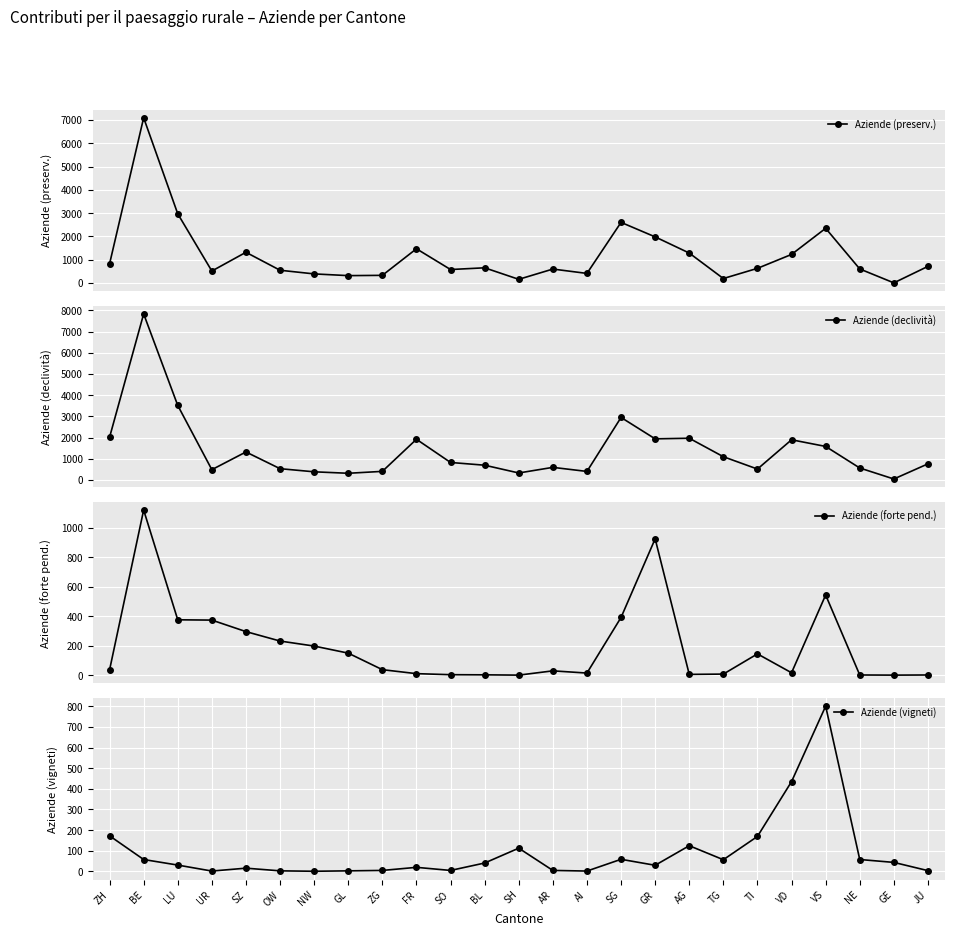

After their last crossing, which series has the higher values: Aziende (preserv.) or Aziende (declività)?

Aziende (declività)